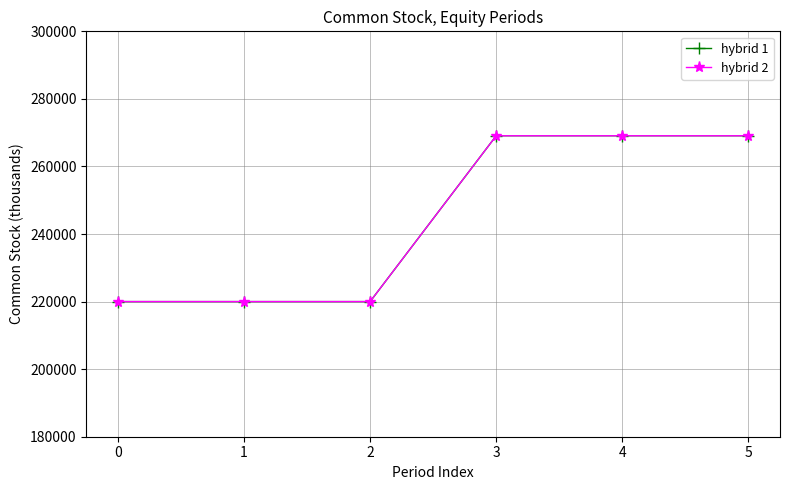

True or false: hybrid 1 has more than 2 points higher than both neighbors.

False